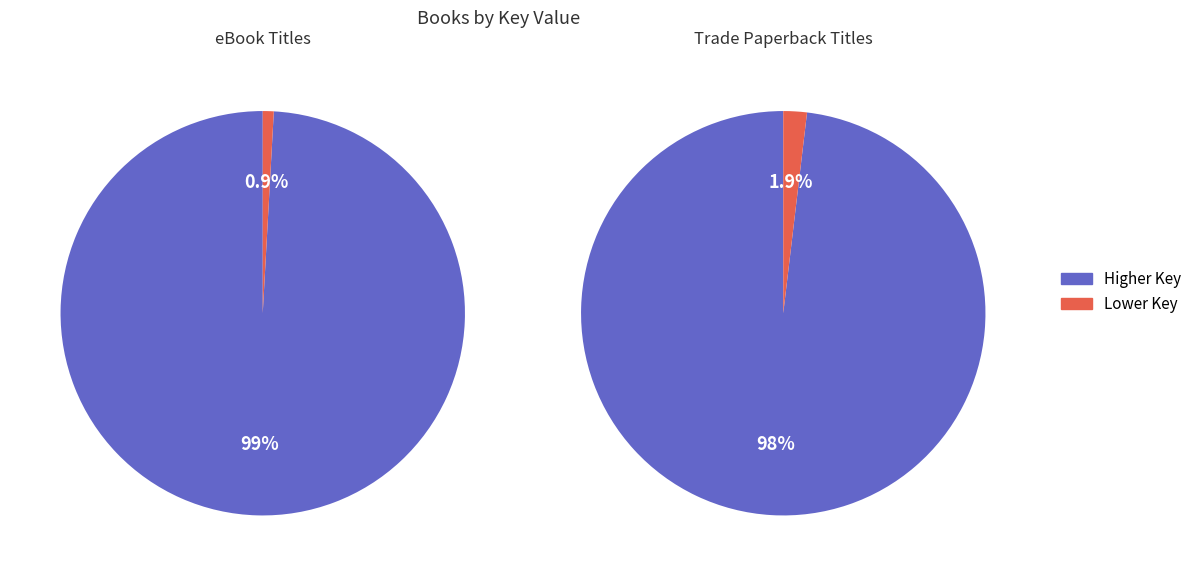

The Seaward Born slice represents 39% of the pie. True or false?

False